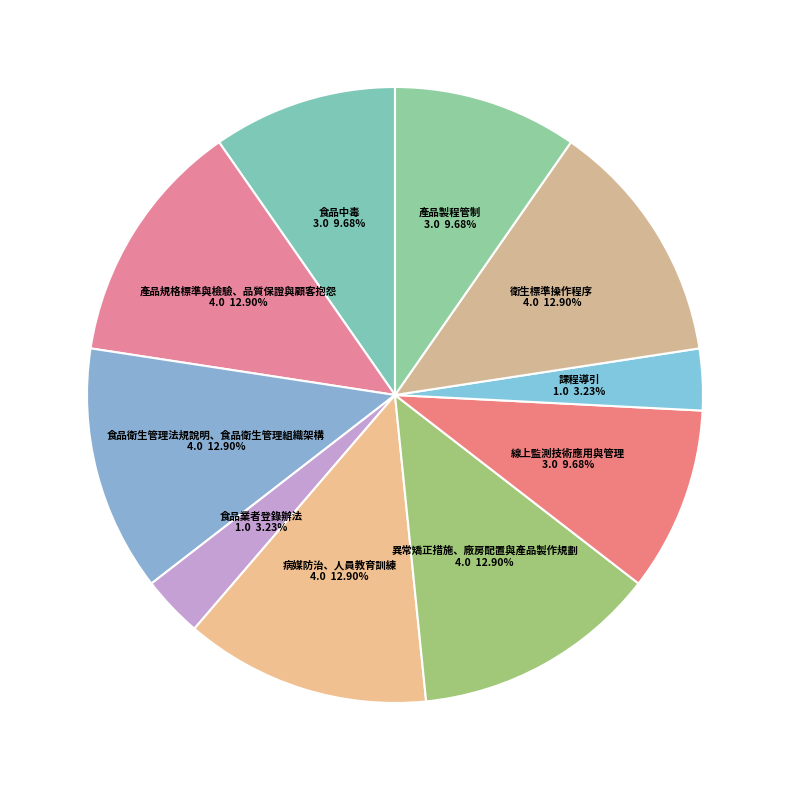

How many segments does this pie chart have?

10